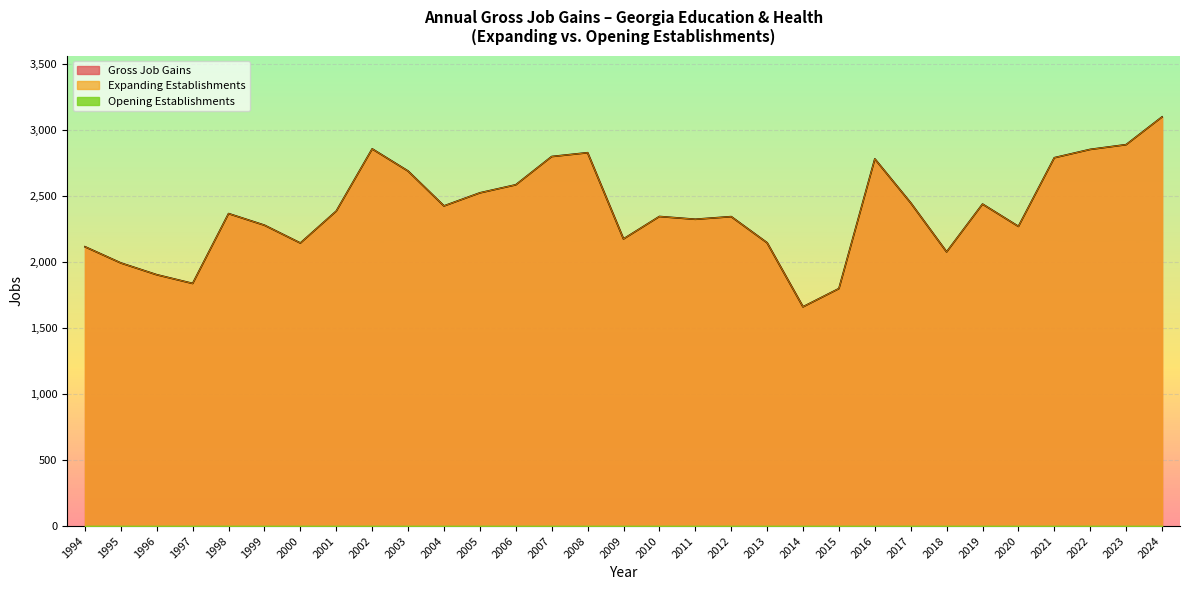

Which series has the largest total across all categories?

Gross Job Gains